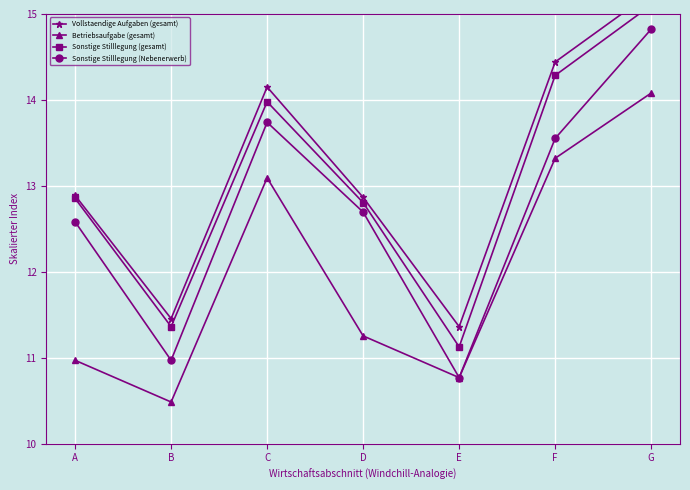

Which label corresponds to the smallest value in the chart?

B